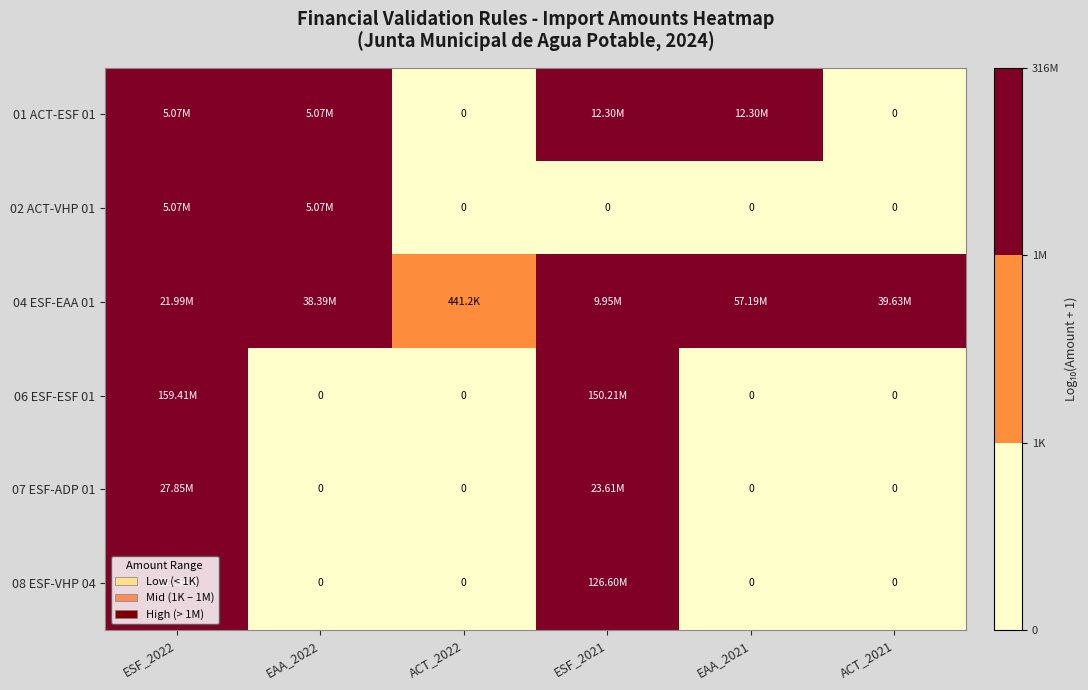

How many values in the 01 ACT-ESF 01 series exceed 6?

4